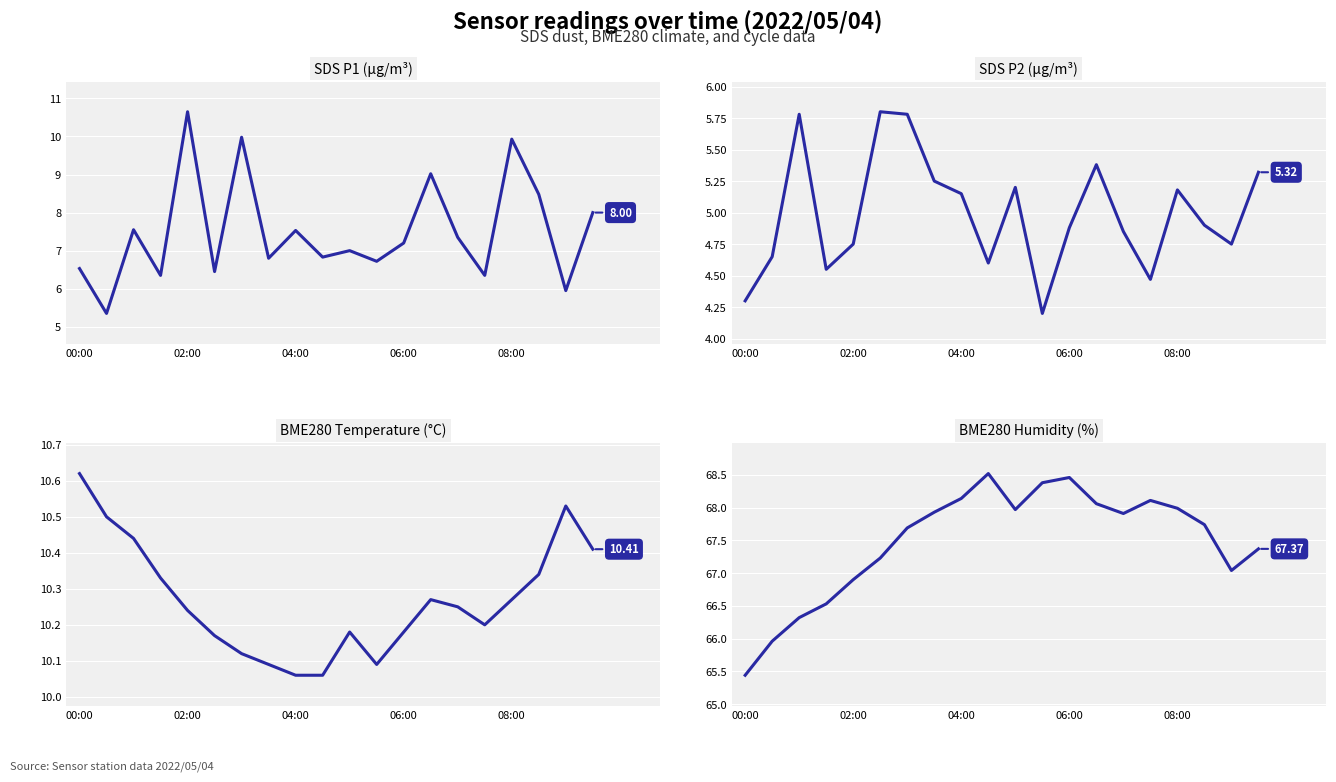

What are all the series names shown in the legend?

SDS P1 (µg/m³), SDS P2 (µg/m³), BME280 Temperature (°C), BME280 Humidity (%)